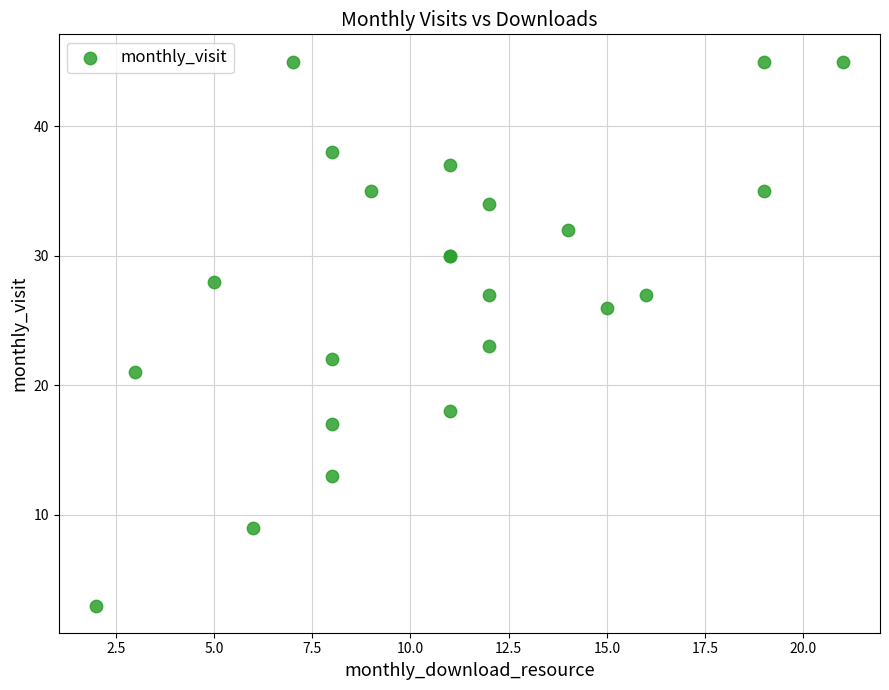

What Y value in the scatter plot is closest to 24?

23